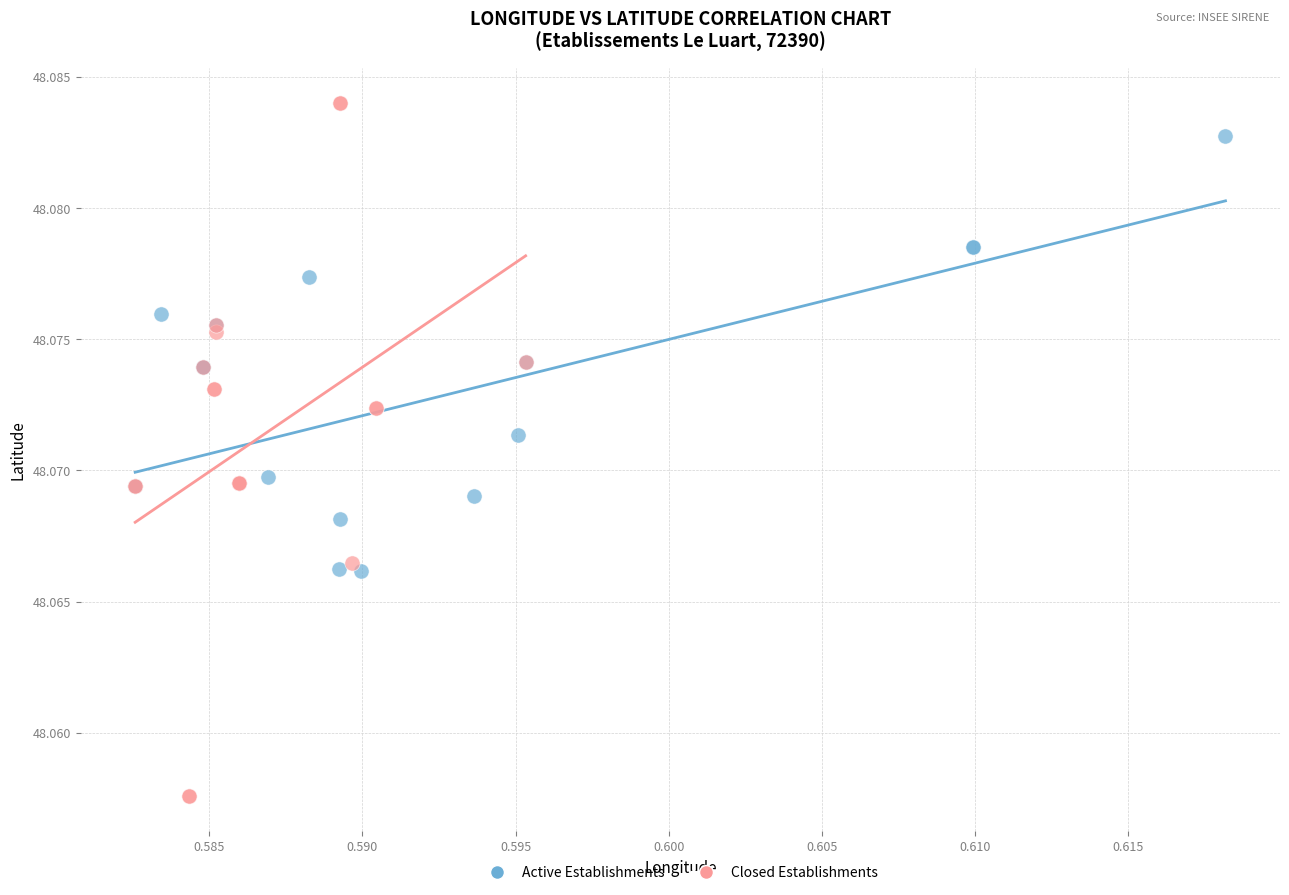

Which series has the largest Y range (max minus min)?

Closed Establishments